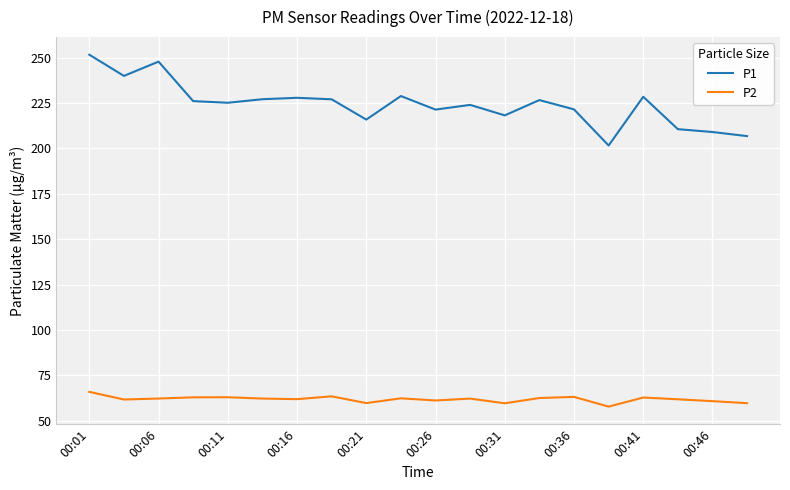

Which series has the widest spread of values?

P1